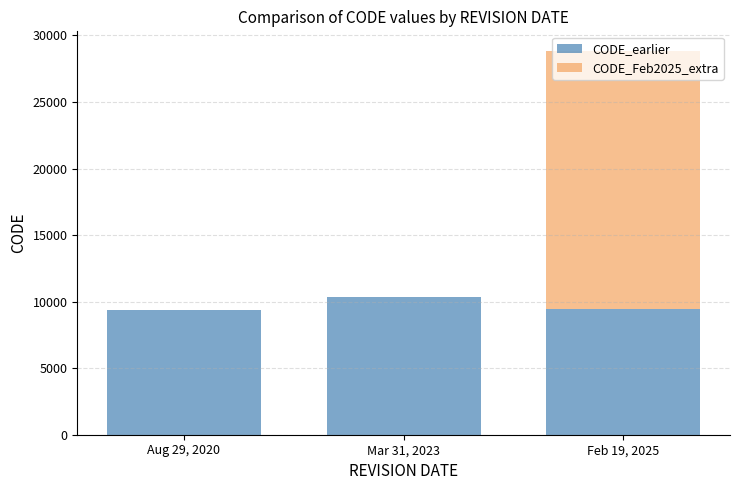

Where does the CODE_earlier series first go above 9483?

Mar 31, 2023